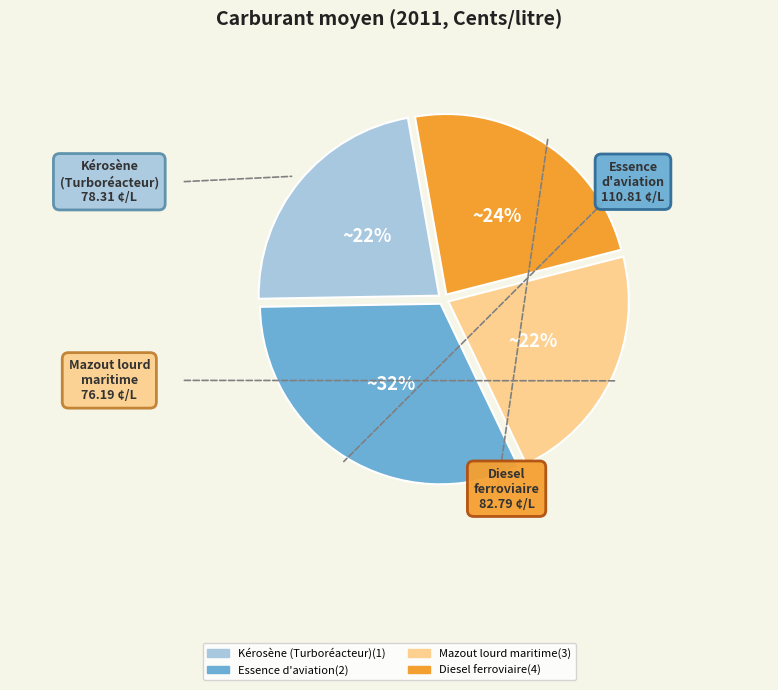

Is the sum of Kérosène (Turboréacteur)(1) and Diesel ferroviaire(4) greater than half?

No